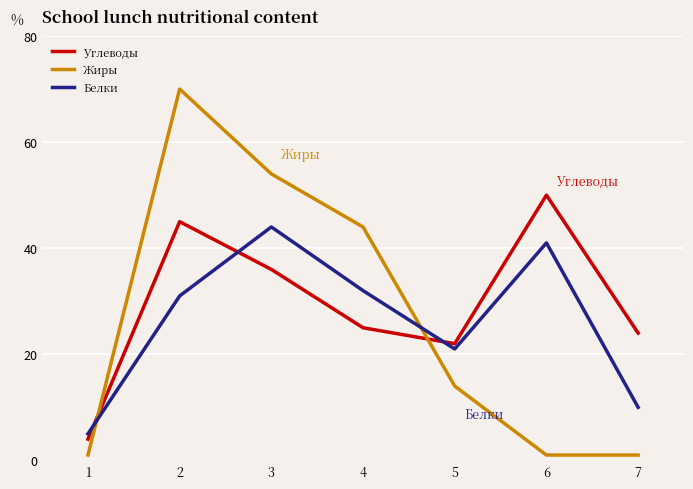

What is the difference between the maximum and second lowest values in the Жиры series?

69